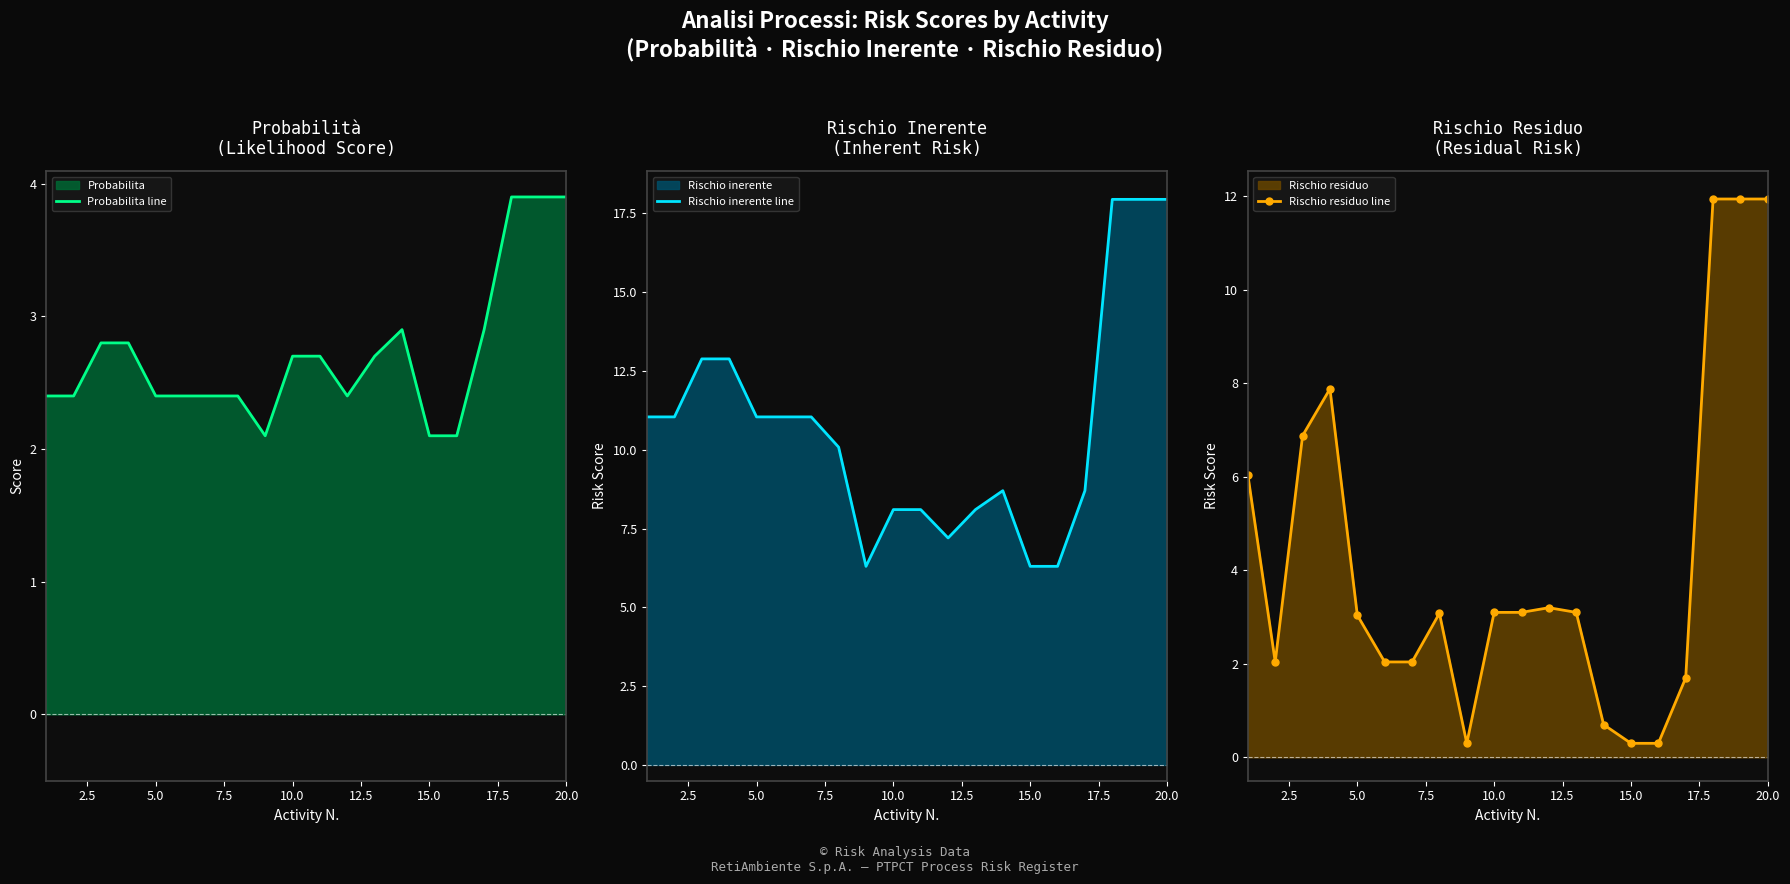

What is the minimum value for Rischio residuo line?

0.3